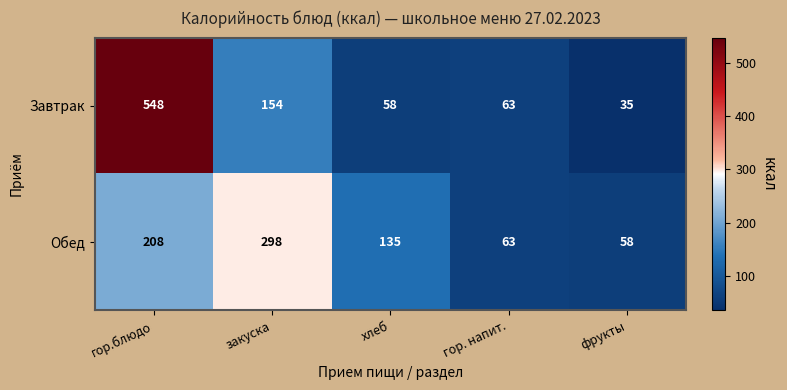

Reading right to left, list all the values displayed in this chart.

Завтрак: фрукты=35	гор. напит.=63	хлеб=58	закуска=154	гор.блюдо=548
Обед: фрукты=58	гор. напит.=63	хлеб=135	закуска=298	гор.блюдо=208